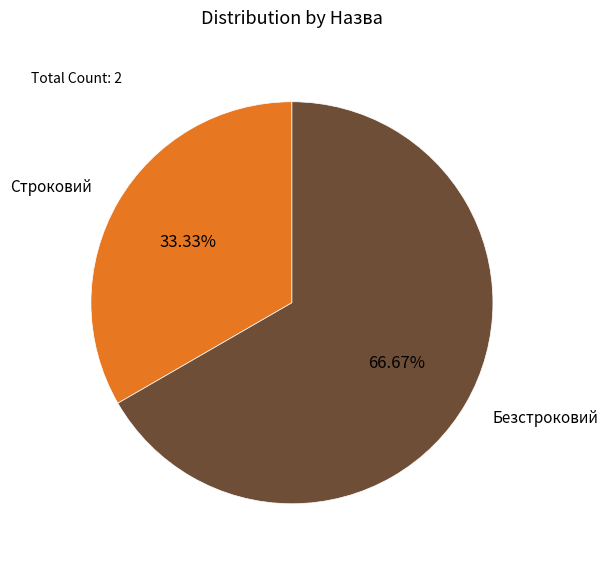

How much of the chart is everything except Безстроковий?

33.3%